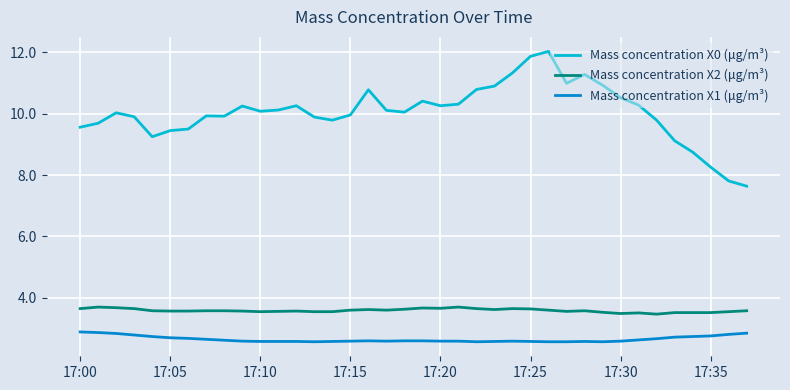

What is the sum of all Mass concentration X0 (μg/m³) values?

381.8